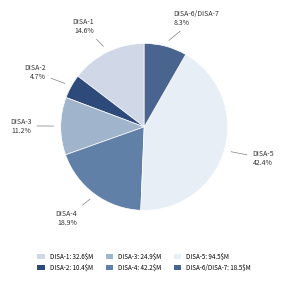

What is the smallest slice in the pie chart?

DISA-2